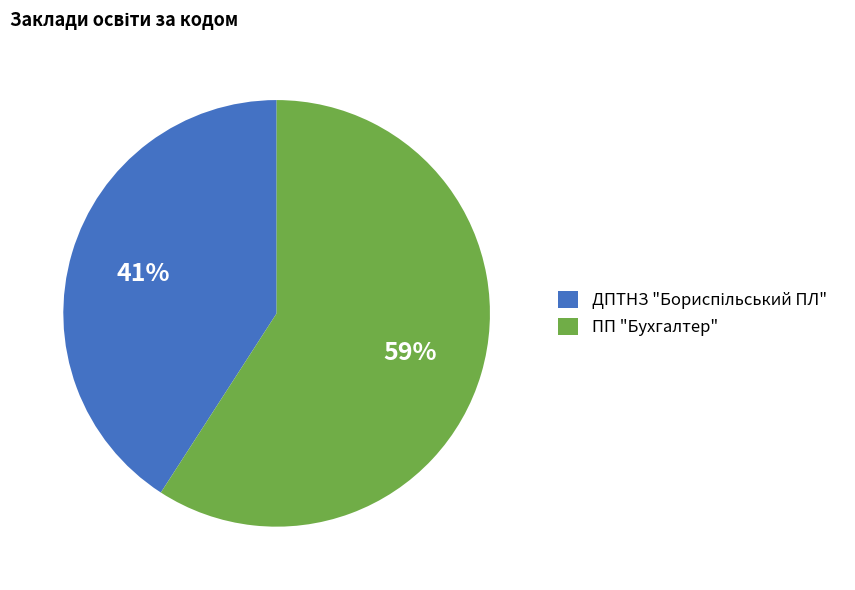

To the nearest percent, what is the average slice percentage?

50%